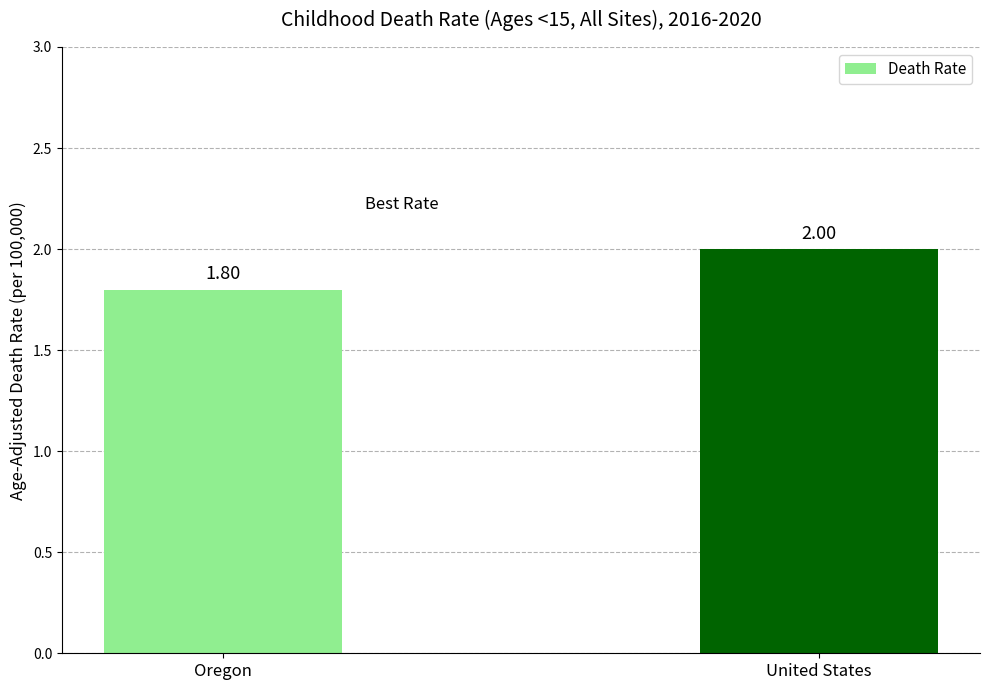

What position from the left is Oregon?

1